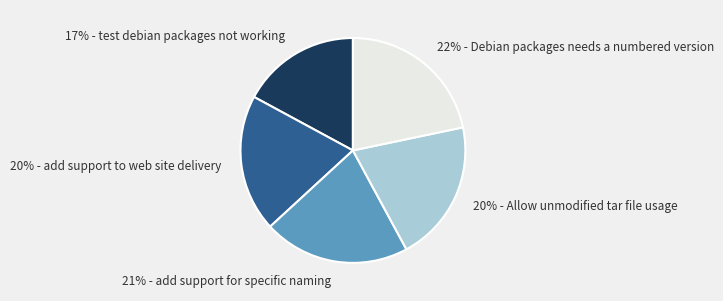

To the nearest percent, what percentage of the pie is 20% - add support to web site delivery?

20%